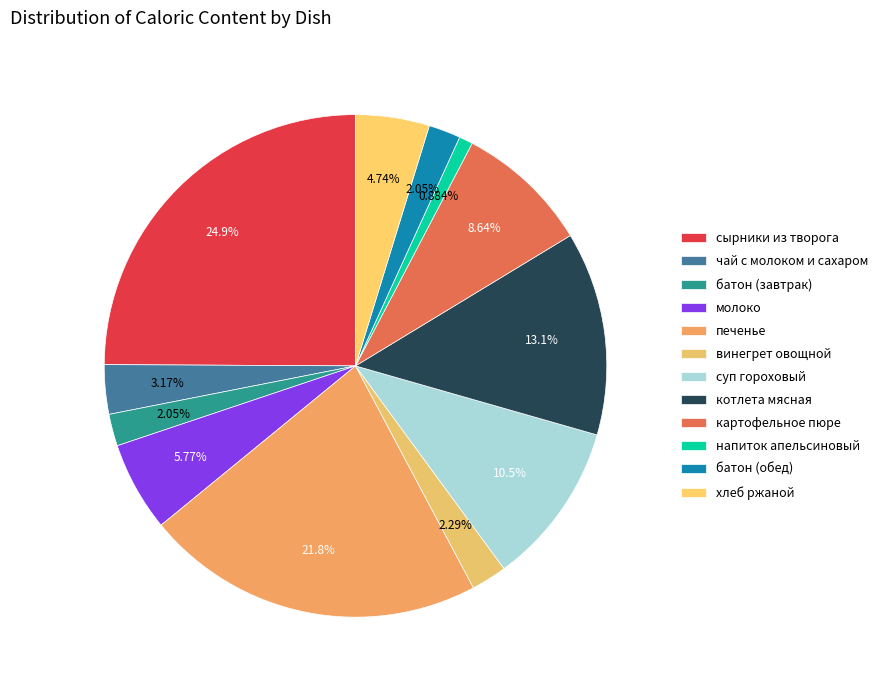

How many segments does this pie chart have?

12